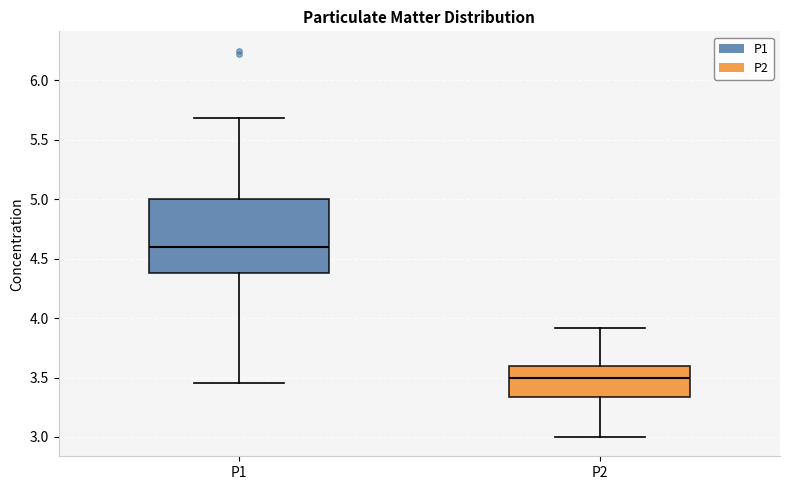

Which box has the highest median line?

P1